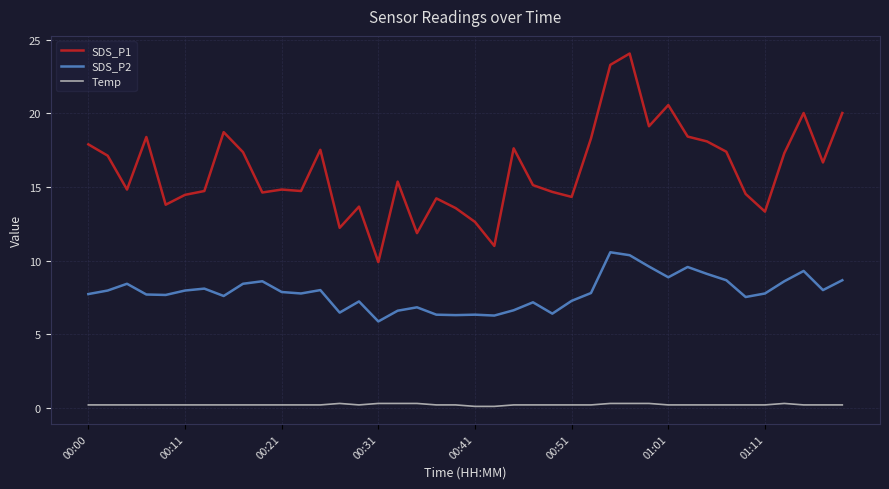

Which series has the largest range (max minus min)?

SDS_P1